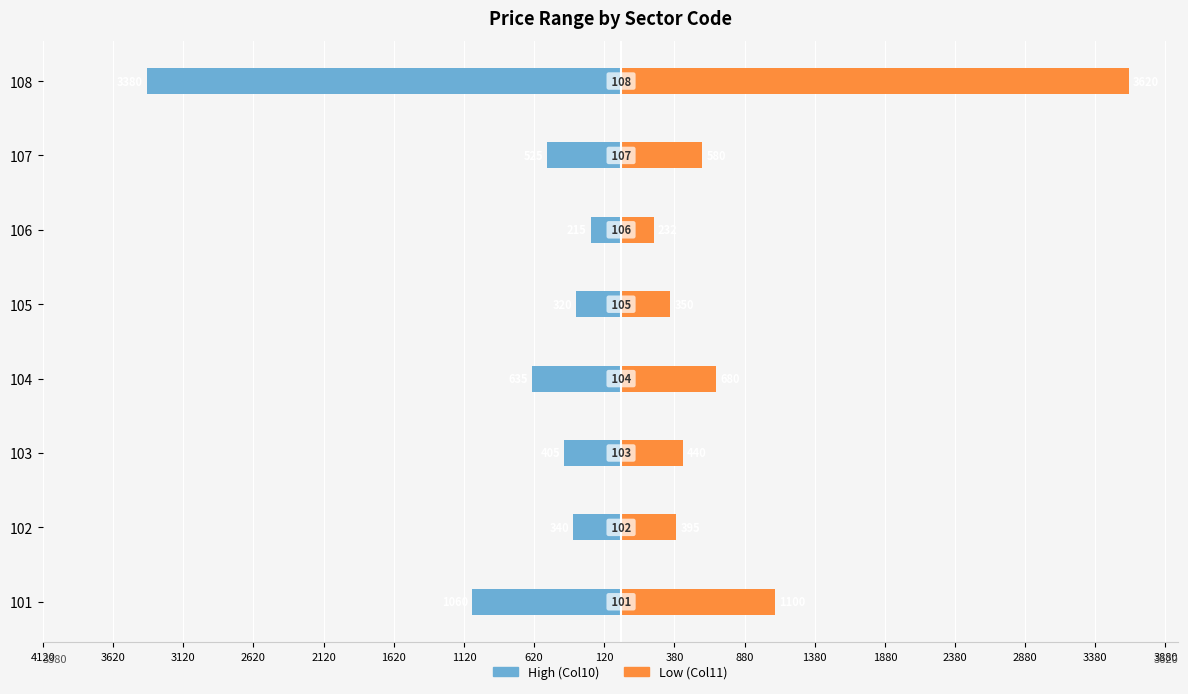

Reading left to right, extract all data points from this chart.

High (Col10): -1060	-340	-405	-635	-320	-215	-525	-3380
Low (Col11): 1100	395	440	680	350	232	580	3620